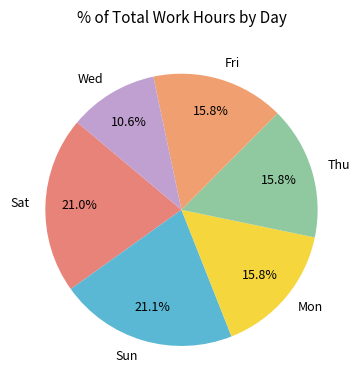

To the nearest percent, what is the average slice percentage?

17%